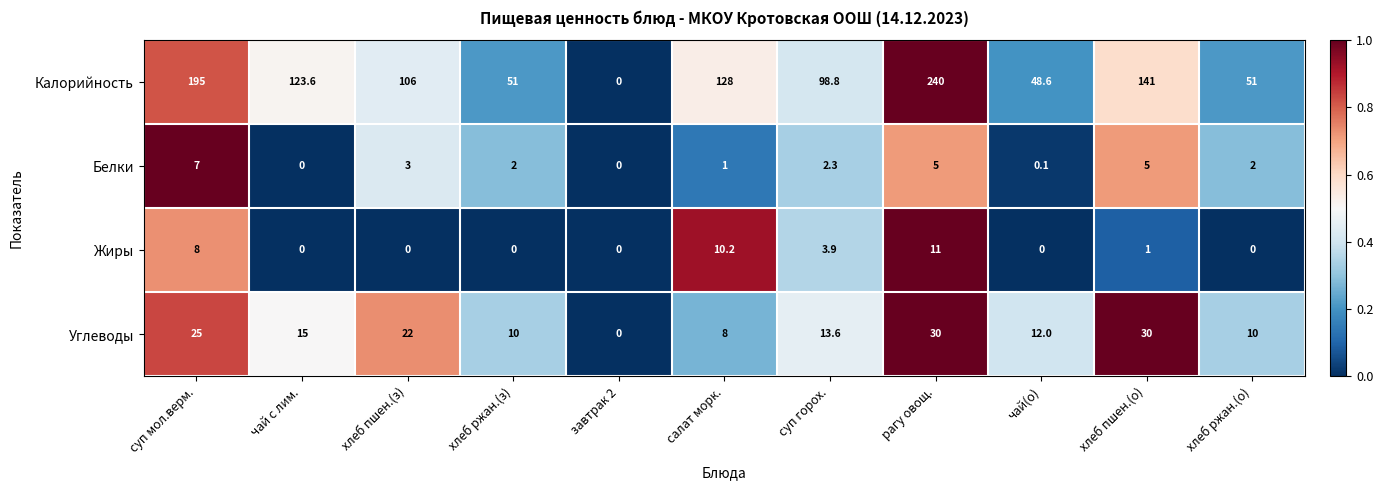

Rank the series at хлеб пшен.(з) from highest to lowest value.

Калорийность, Углеводы, Белки, Жиры